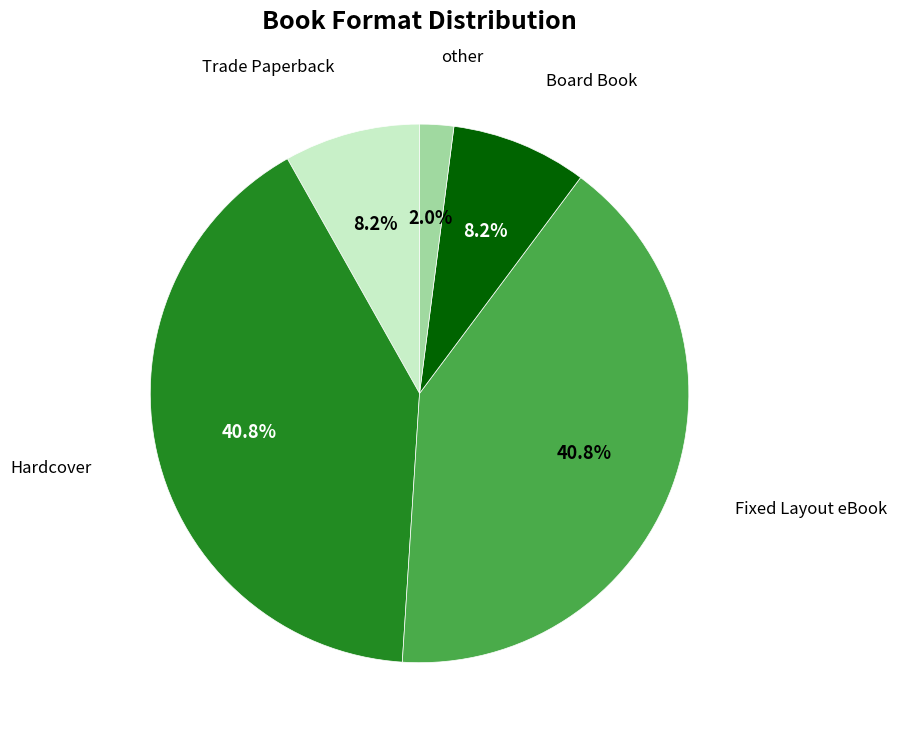

Does any single category account for the majority?

No